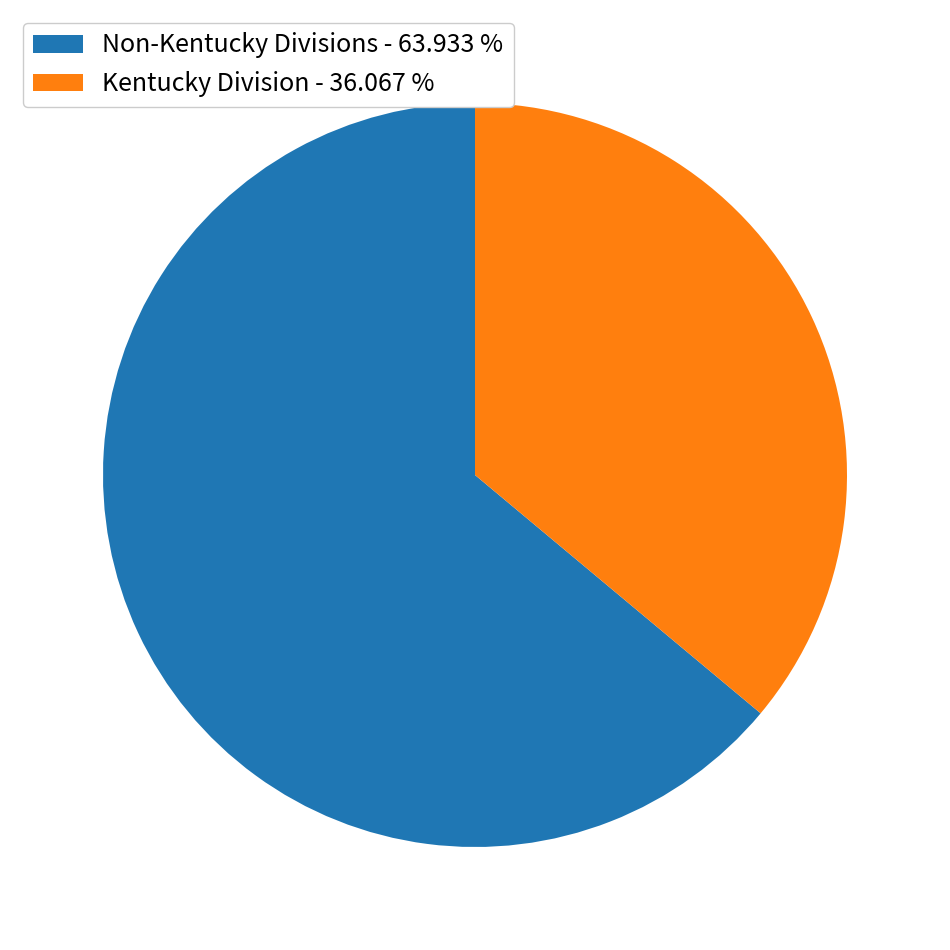

Rank the categories by value from lowest to highest.

Kentucky Division - 36.067 %, Non-Kentucky Divisions - 63.933 %